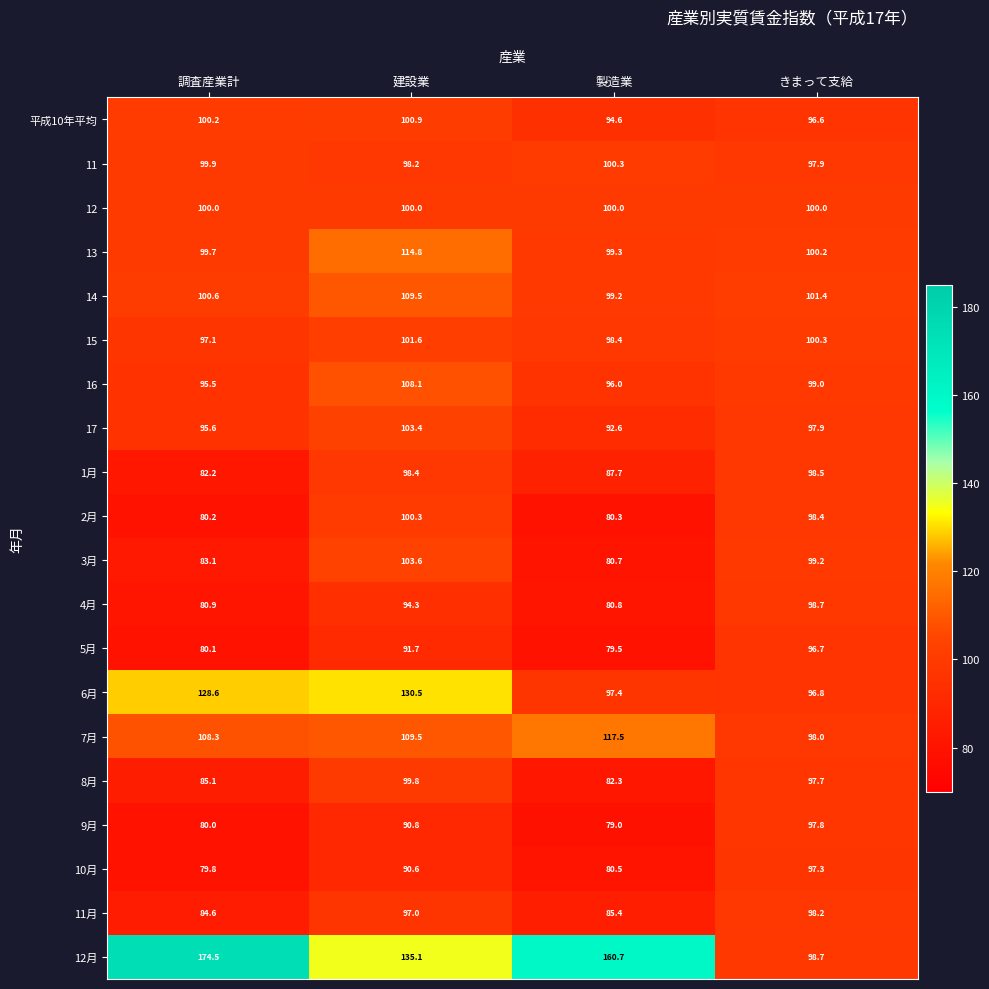

Where does the 平成10年平均 series first go above 100?

調査産業計